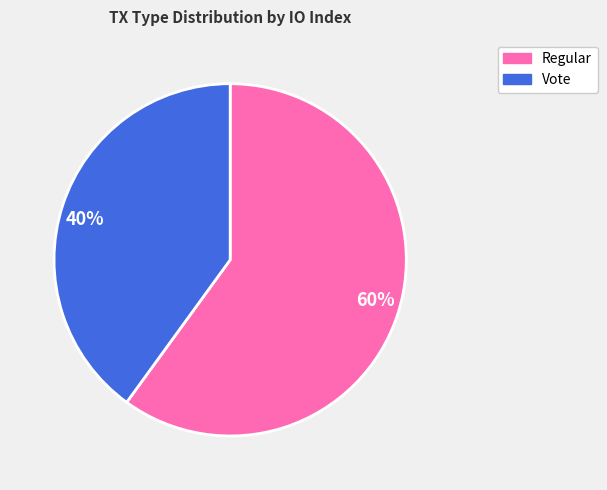

What percentage is the 40% slice, to the nearest percent?

40%